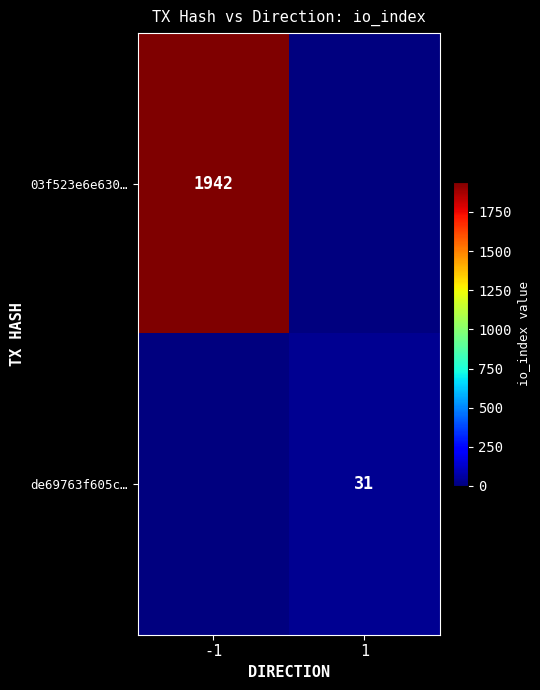

The de69763f605c… series shows 21 at 1. True or false?

False